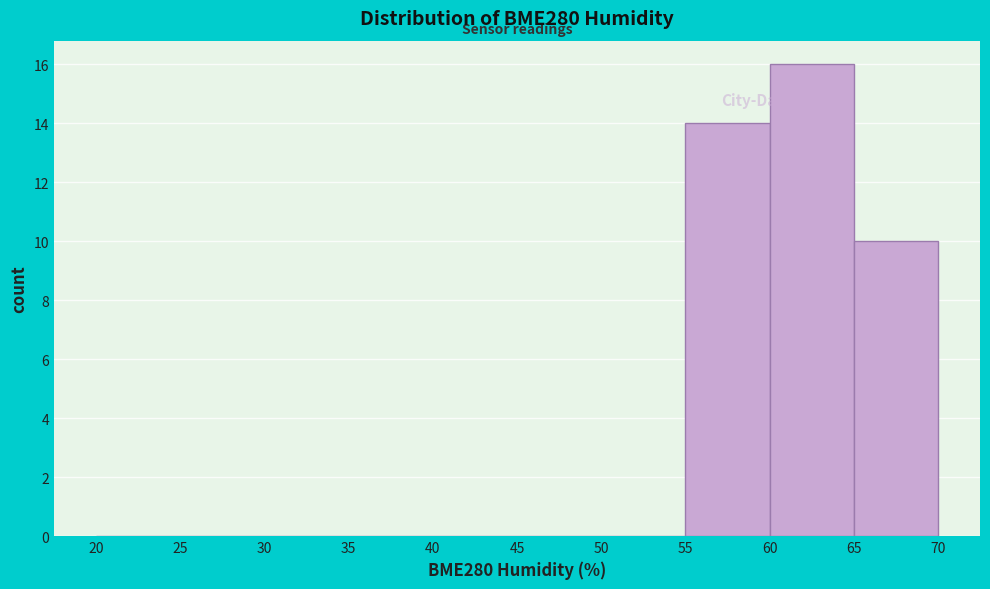

Reading left to right, transcribe this chart: for each bar, give the range it covers on the x-axis and its height. The values are not printed on the chart, so give them approximately, as read against the axis.

20 to 25: 0
25 to 30: 0
30 to 35: 0
35 to 40: 0
40 to 45: 0
45 to 50: 0
50 to 55: 0
55 to 60: 14
60 to 65: 16
65 to 70: 10